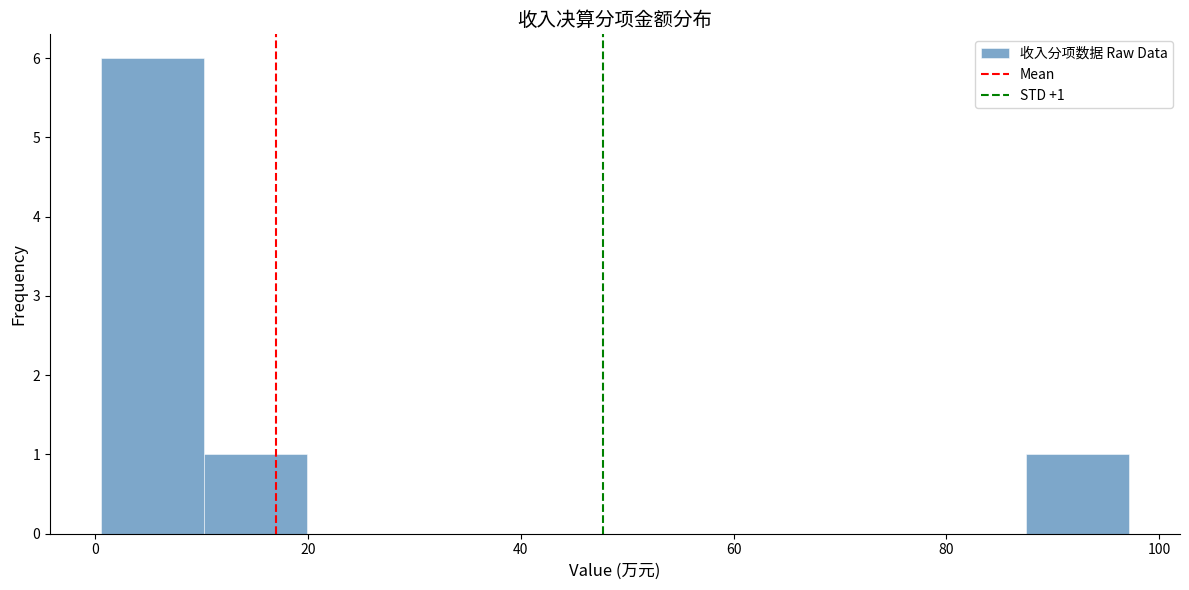

Over which range of the x-axis is the bar tallest?

0 to 10